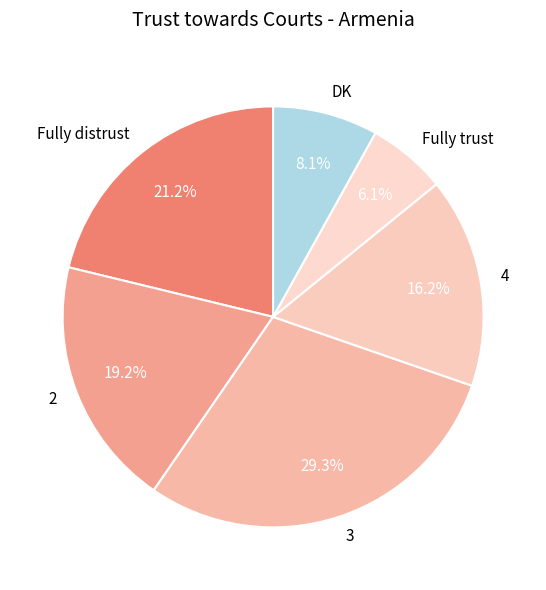

How many slices are in this pie chart?

6